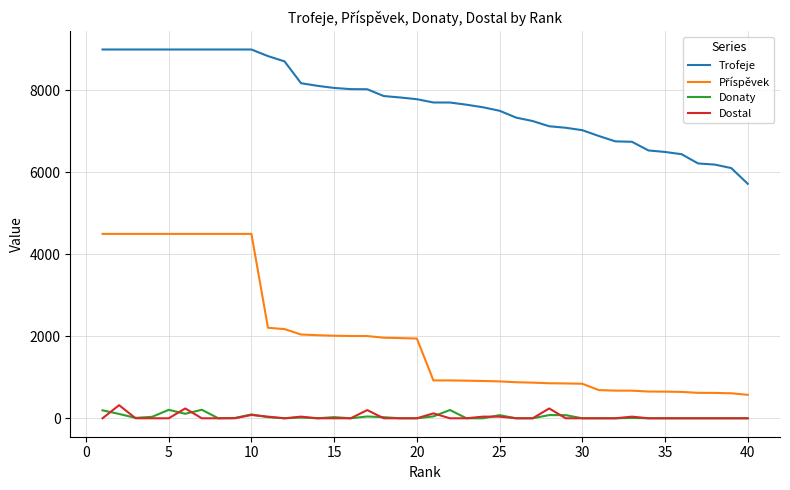

True or false: Trofeje and Dostal cross at least once.

False